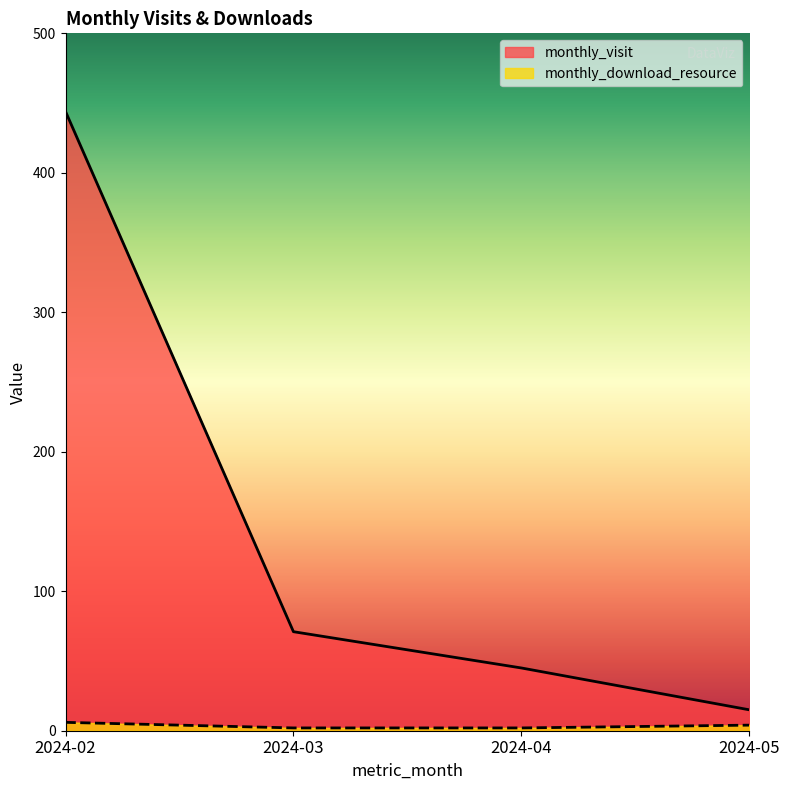

Which has a higher value, 2024-04 or 2024-03?

2024-03